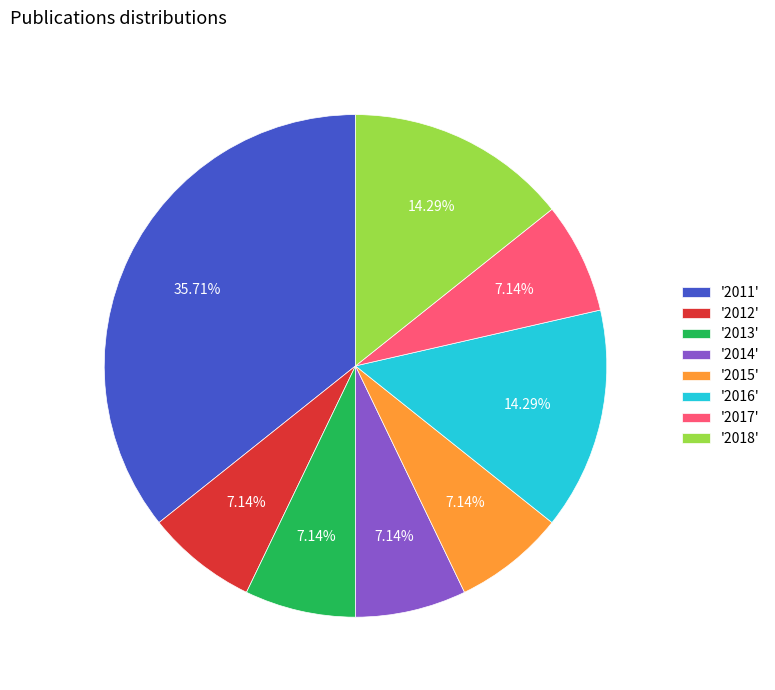

Is there a majority slice in this chart?

No